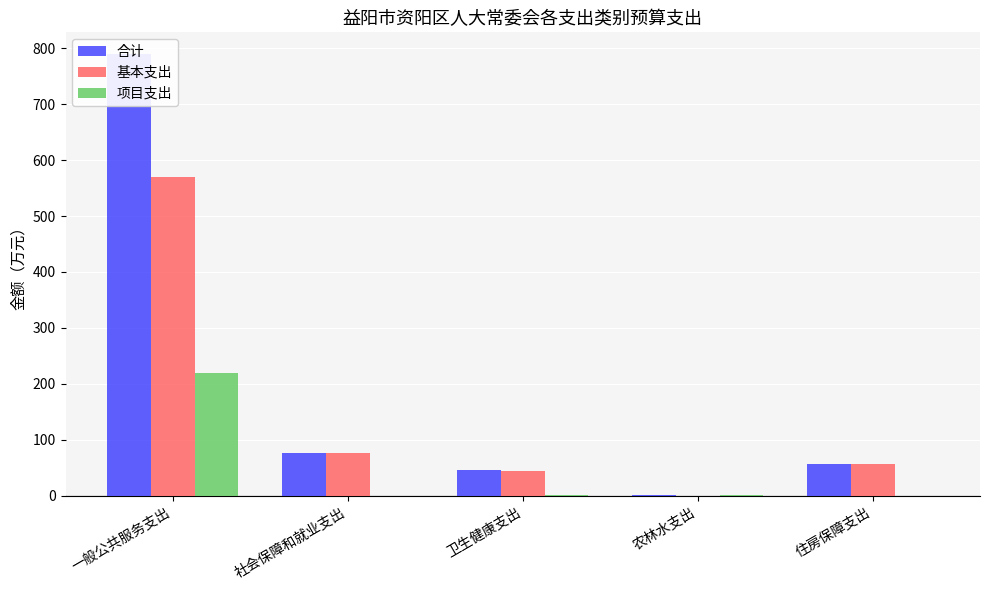

Is the value of 基本支出 at 卫生健康支出 greater than the value of 合计 at 卫生健康支出?

No